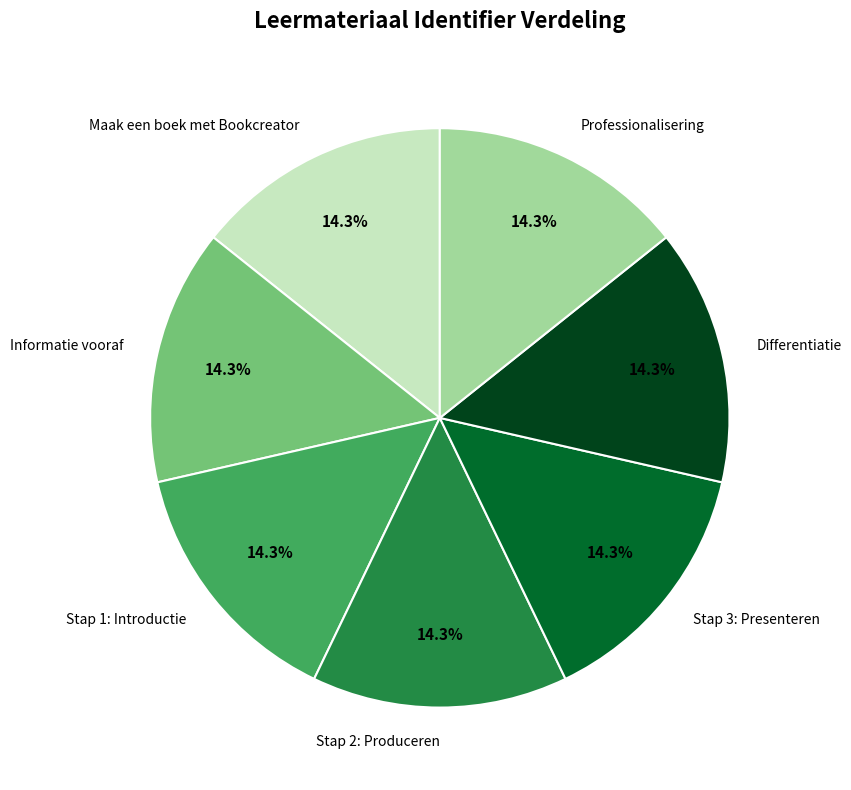

To the nearest percent, what is the average slice percentage?

14%